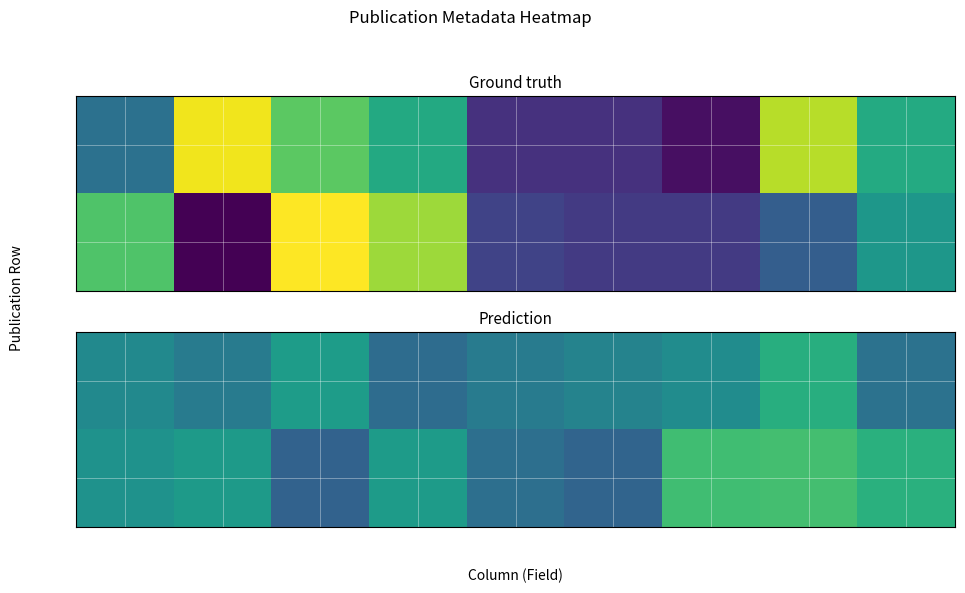

The Row 1 series shows 2024.0 at Volume. True or false?

True